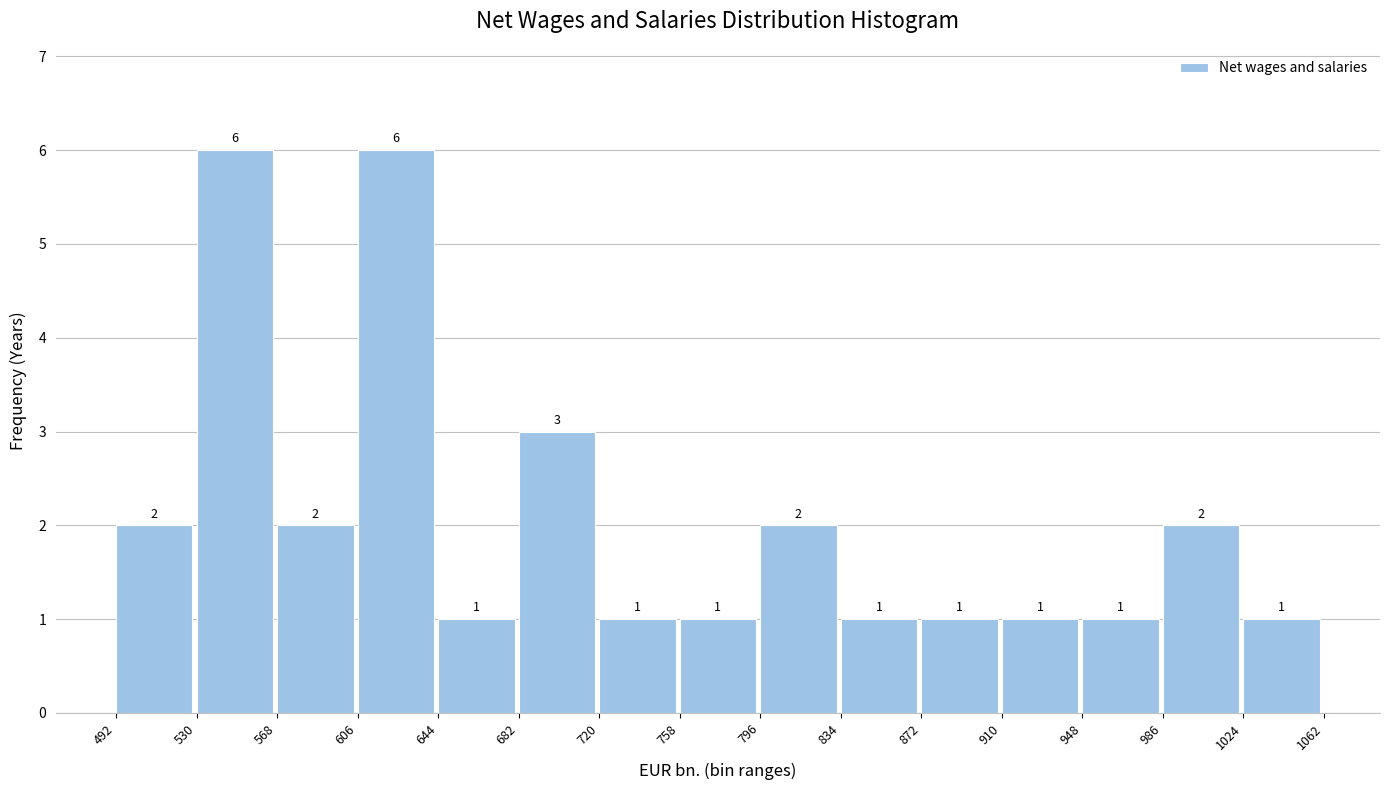

What is the height of the bar covering 606 to 644 on the x-axis?

6